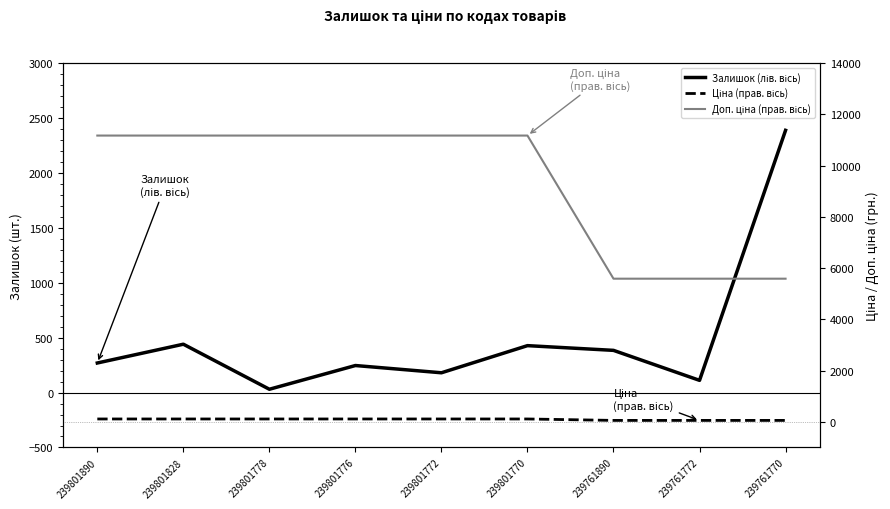

What is the minimum value for Доп. ціна (прав. вісь)?

5585.0